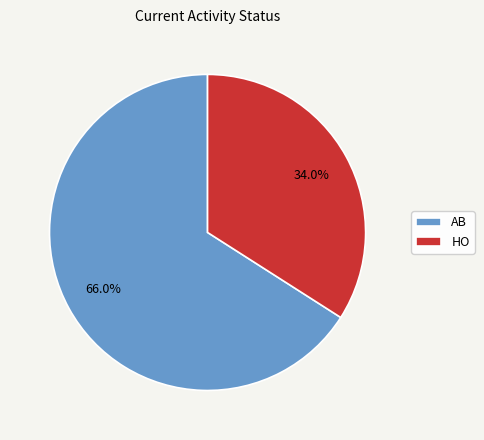

To the nearest percent, what is the difference between the largest and smallest slice percentages?

32%